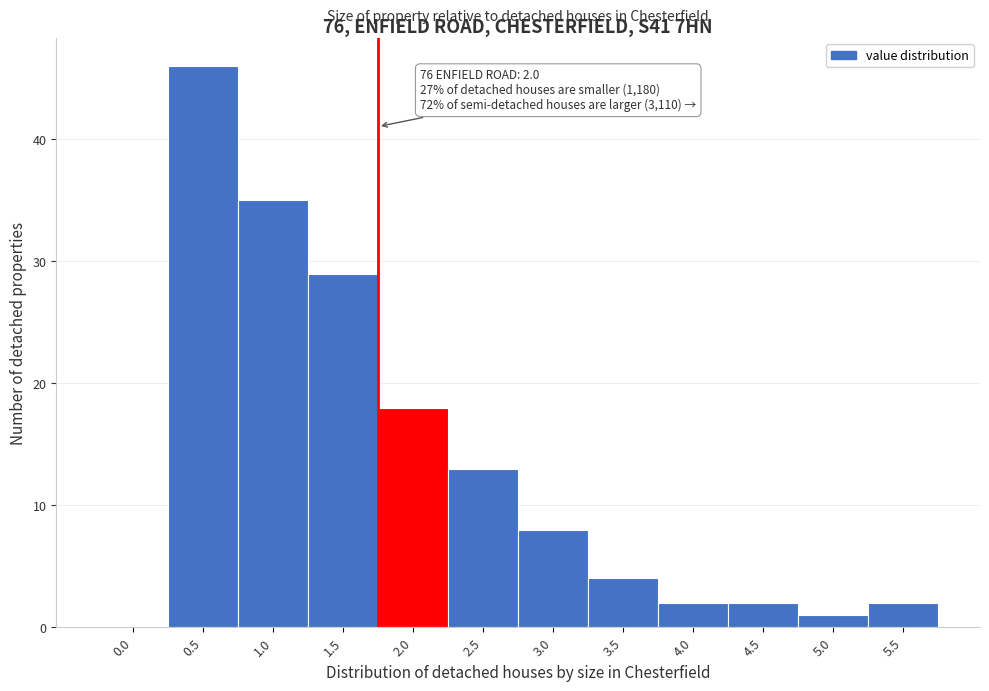

Reading right to left, list all the values displayed in this chart.

5.5=2	5.0=1	4.5=2	4.0=2	3.5=4	3.0=8	2.5=13	2.0=18	1.5=29	1.0=35	0.5=46	0.0=0